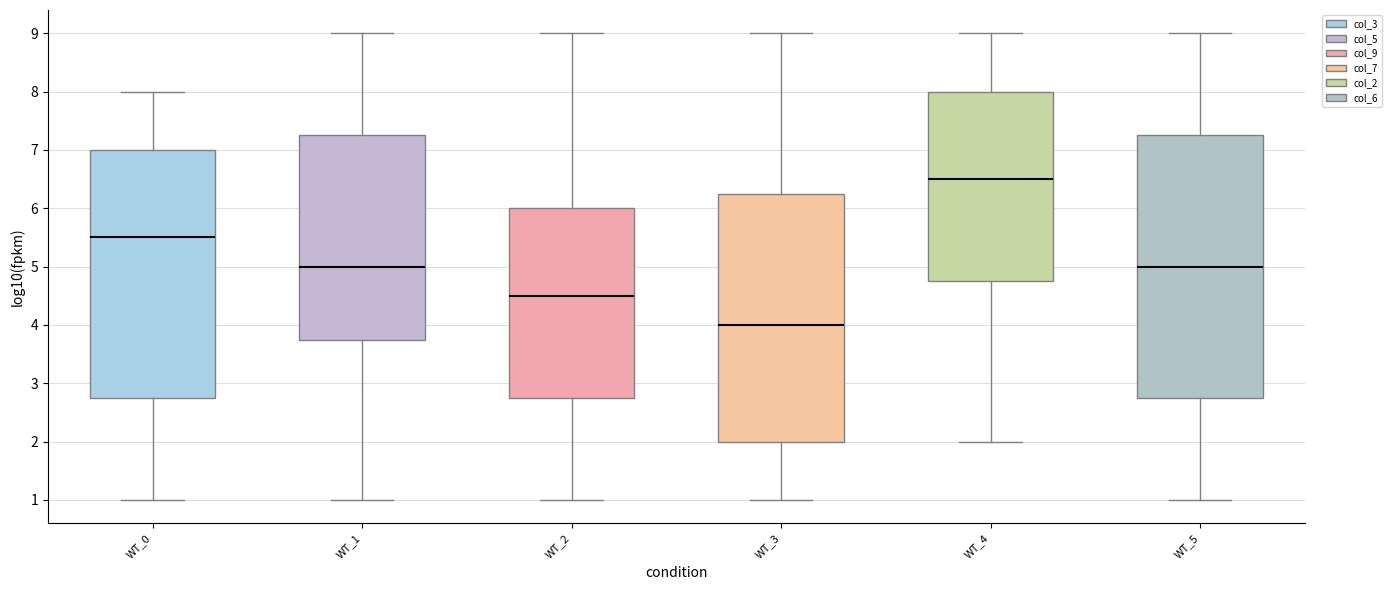

How many col_2 values are between 5 and 8?

10